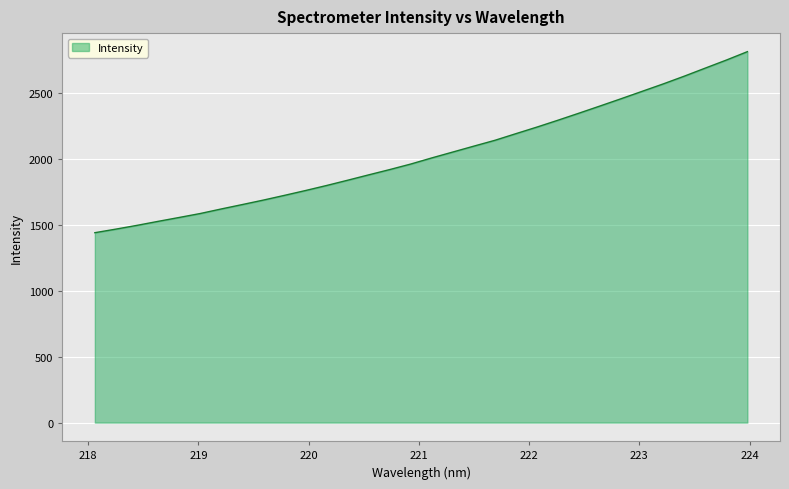

What is the difference between the maximum and minimum values?

1374.1